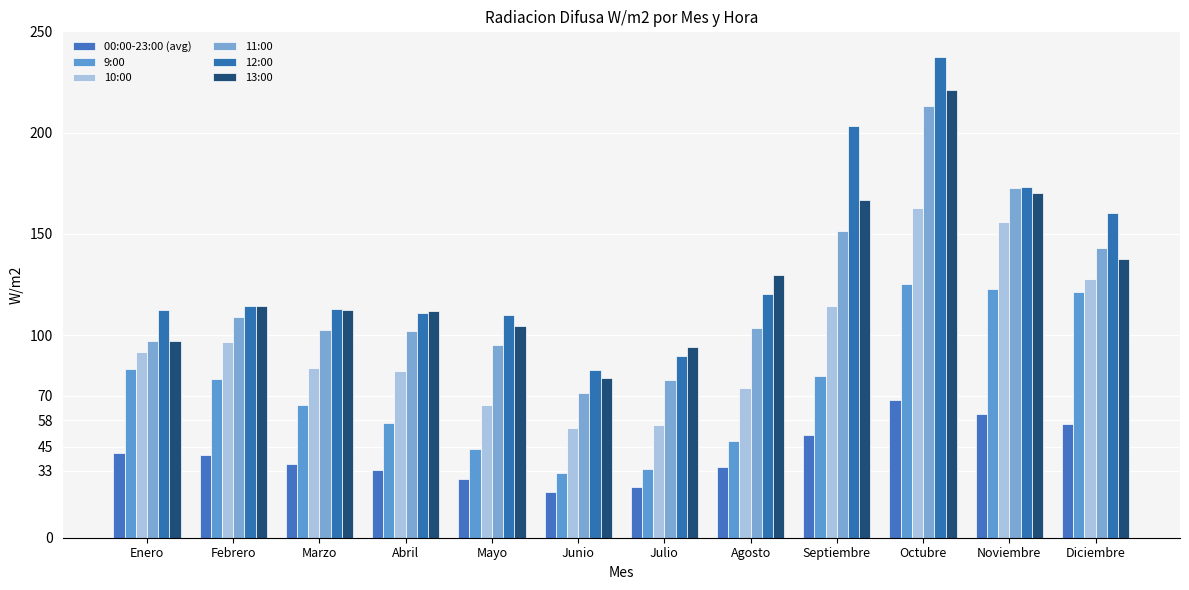

Reading left to right, transcribe all the data shown in this chart.

00:00-23:00 (avg): 41.7	40.9	36.5	33.3	28.9	22.6	25.2	34.7	50.6	68.2	60.9	56.3
9:00: 83.5	78.5	65.4	56.6	43.9	32.1	33.9	47.9	80.1	125.1	123.0	121.2
10:00: 91.7	96.6	83.8	82.3	65.7	54.4	55.8	74.0	114.6	162.9	155.9	127.6
11:00: 97.3	108.8	102.7	101.9	95.0	71.4	78.0	103.6	151.2	212.9	172.5	142.9
12:00: 112.3	114.6	112.9	111.0	110.1	82.8	89.8	120.5	203.5	237.4	173.0	160.5
13:00: 97.0	114.4	112.5	112.0	104.8	79.0	94.2	129.8	166.8	221.2	170.1	137.5